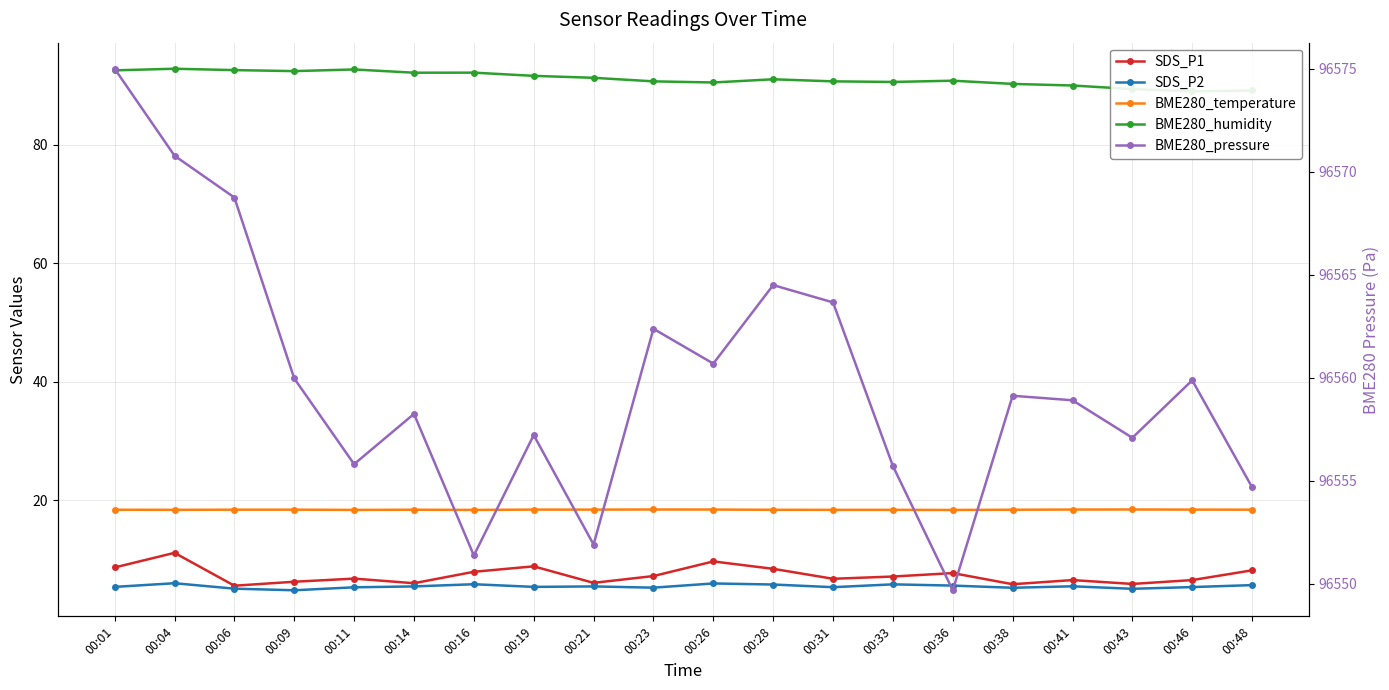

What is the sum of all BME280_pressure values?

1931195.4